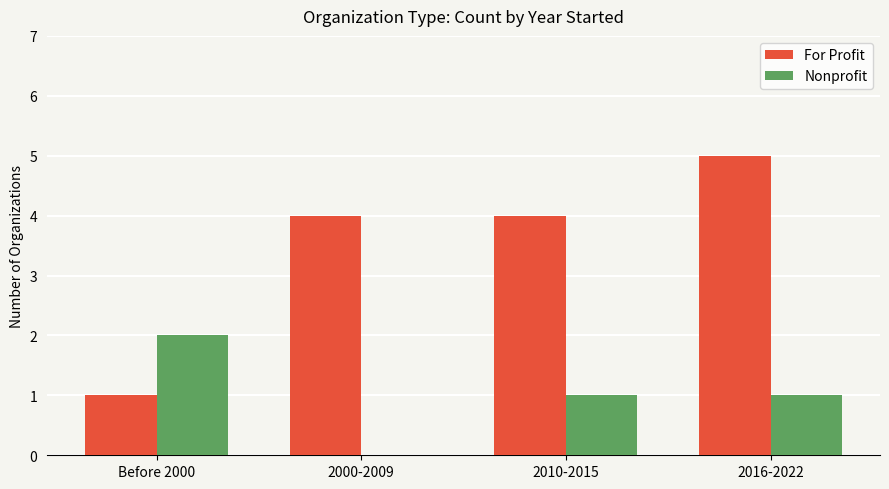

What is the highest value of the For Profit series?

5